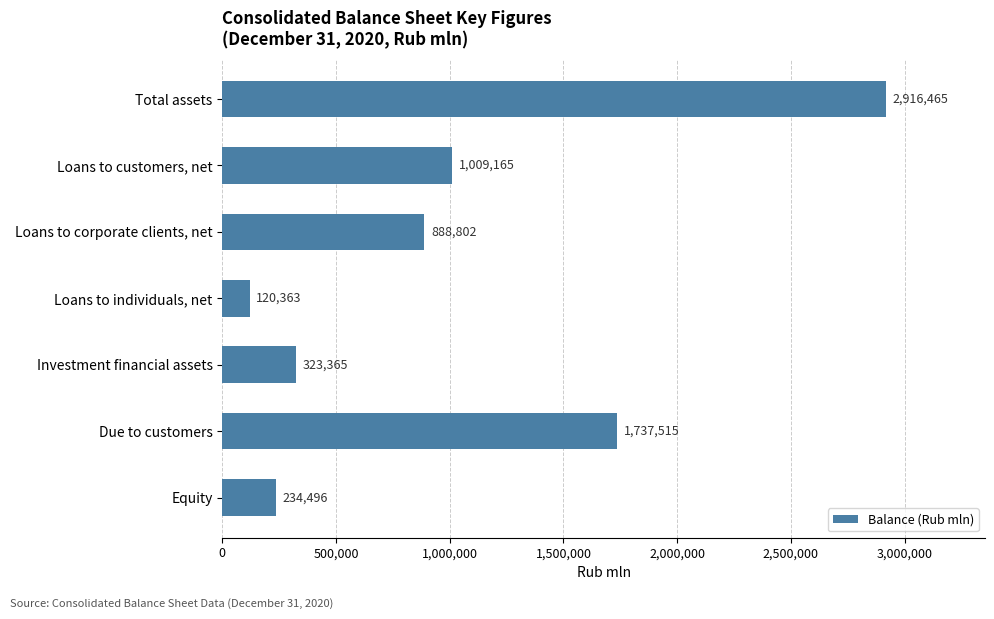

What is the difference between the maximum and minimum values?

2796102